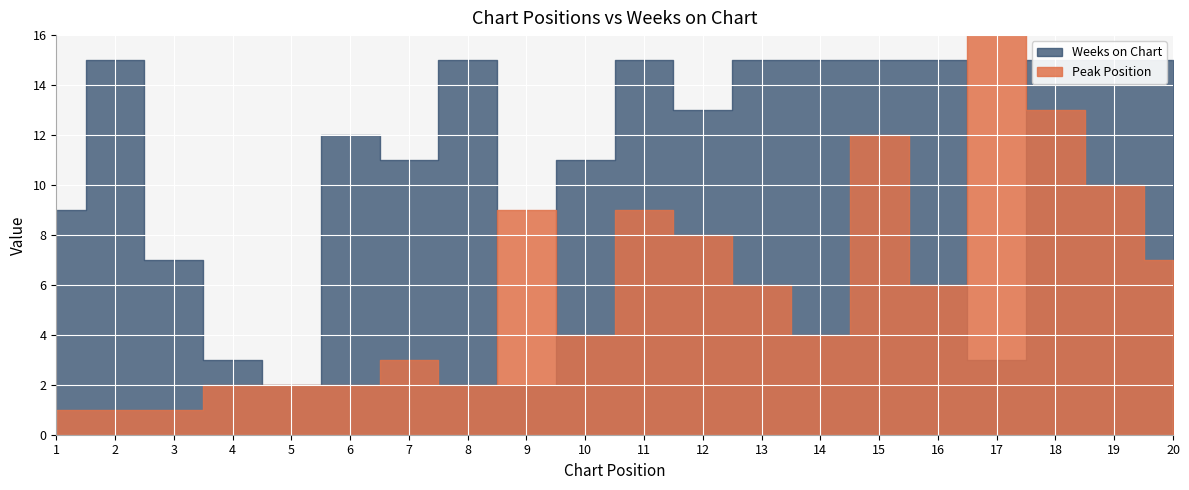

How many interior local valleys does the Weeks on Chart series have?

5